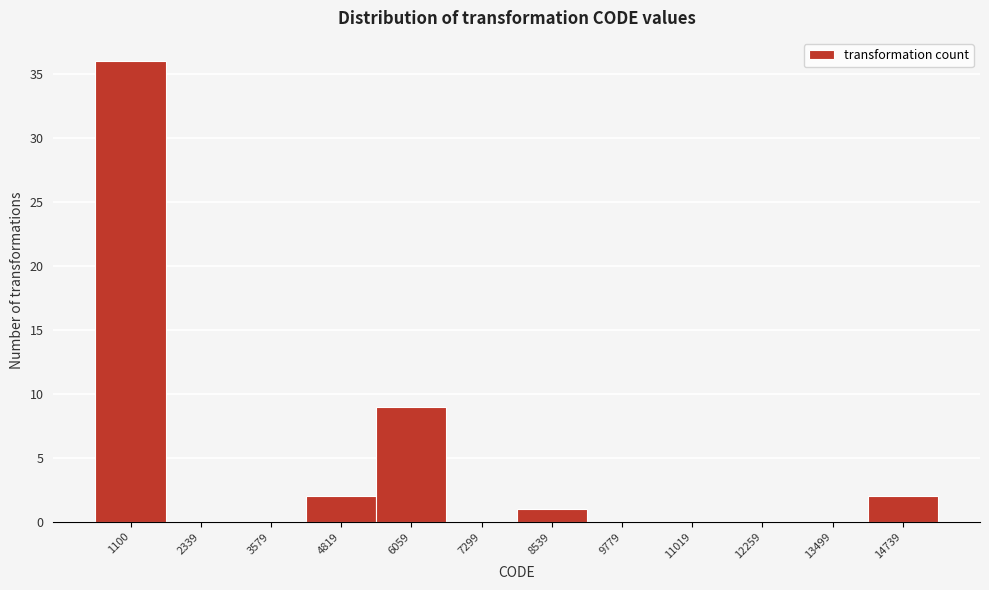

Reading right to left, extract all data points from this chart.

14739=2	13499=0	12259=0	11019=0	9779=0	8539=1	7299=0	6059=9	4819=2	3579=0	2339=0	1100=36